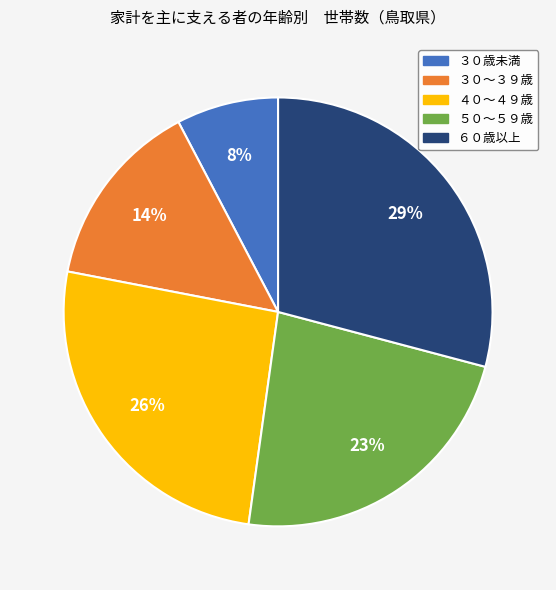

Count the number of slices in the pie.

5